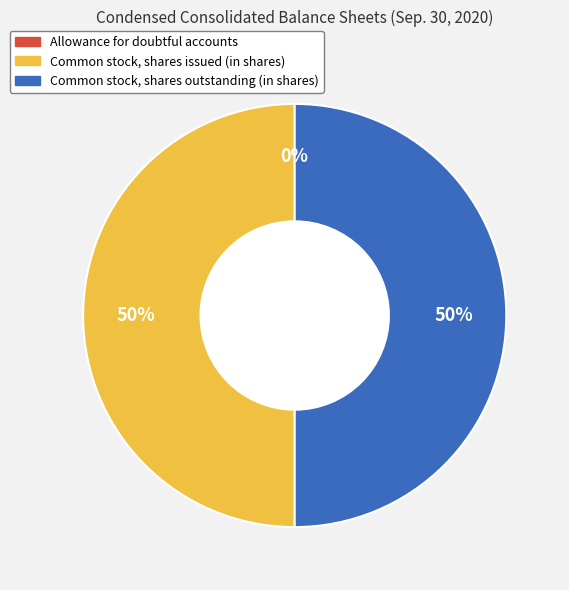

Do Common stock, shares outstanding (in shares) and Common stock, shares issued (in shares) together represent more than half of the pie?

Yes